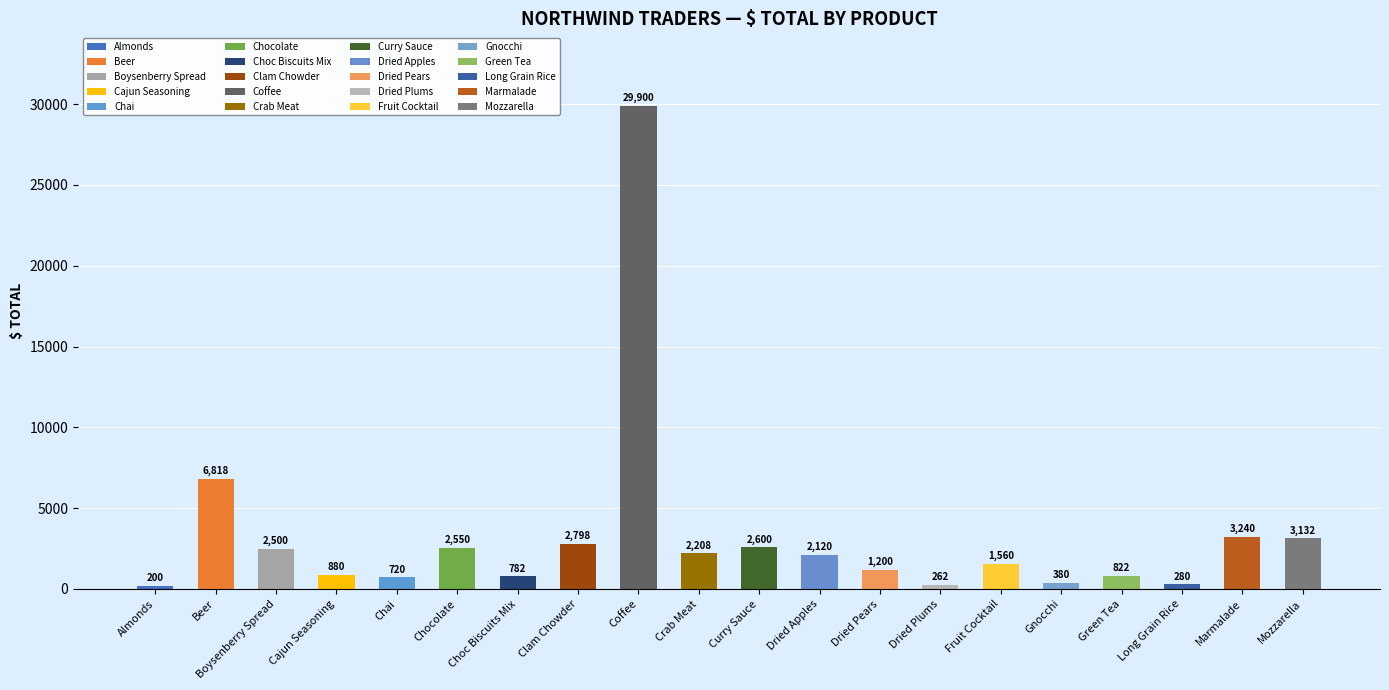

At which category does the chart reach its minimum across all series?

Almonds